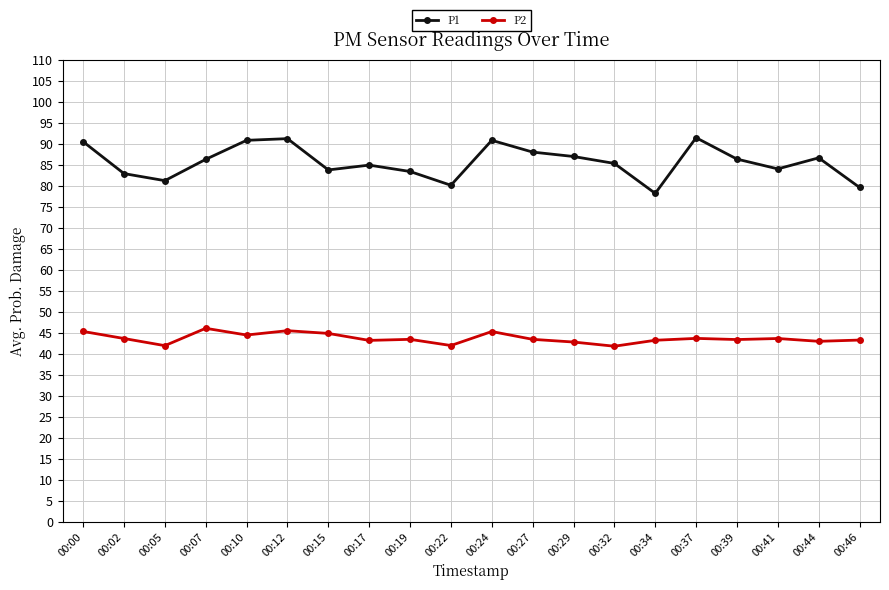

In P2, how many points are higher than both neighbors (excluding endpoints)?

6